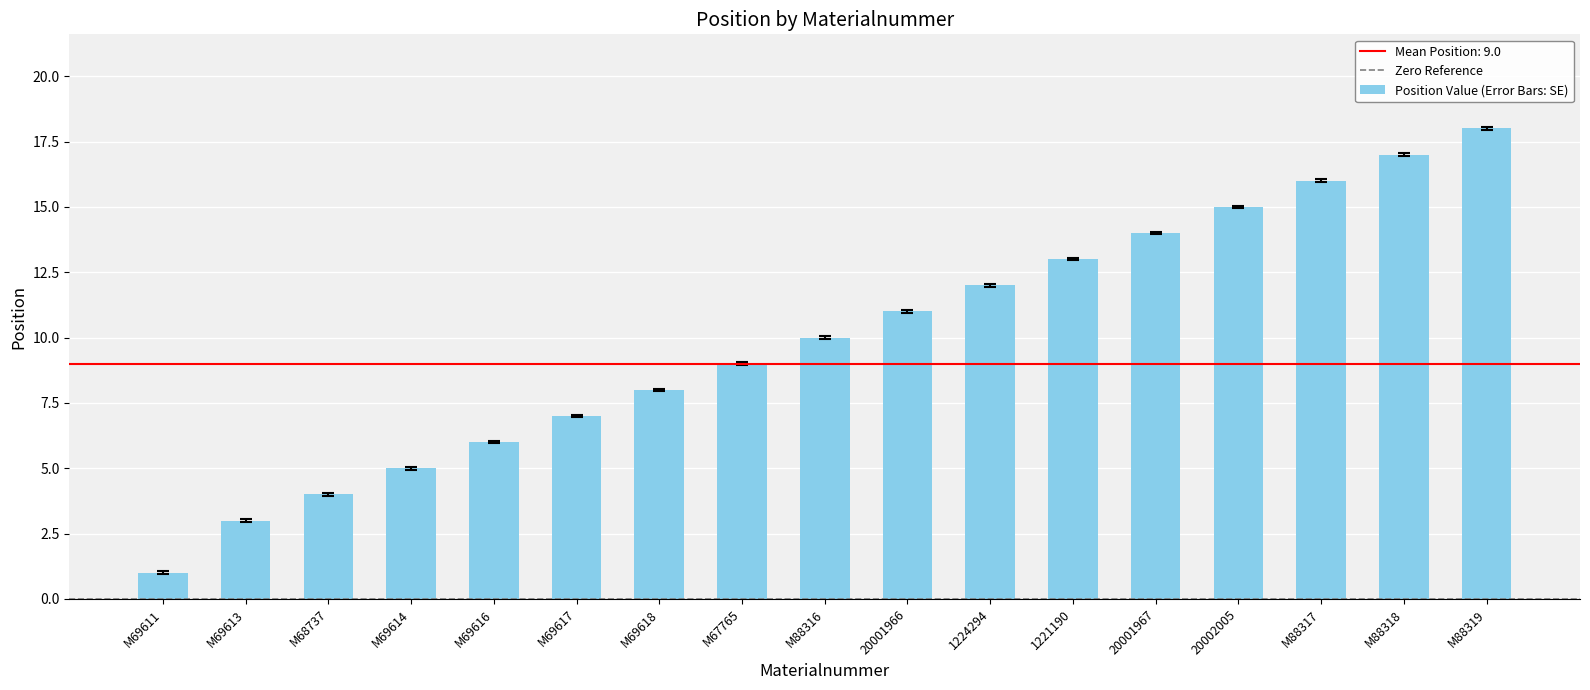

What position from the left is M88316?

9